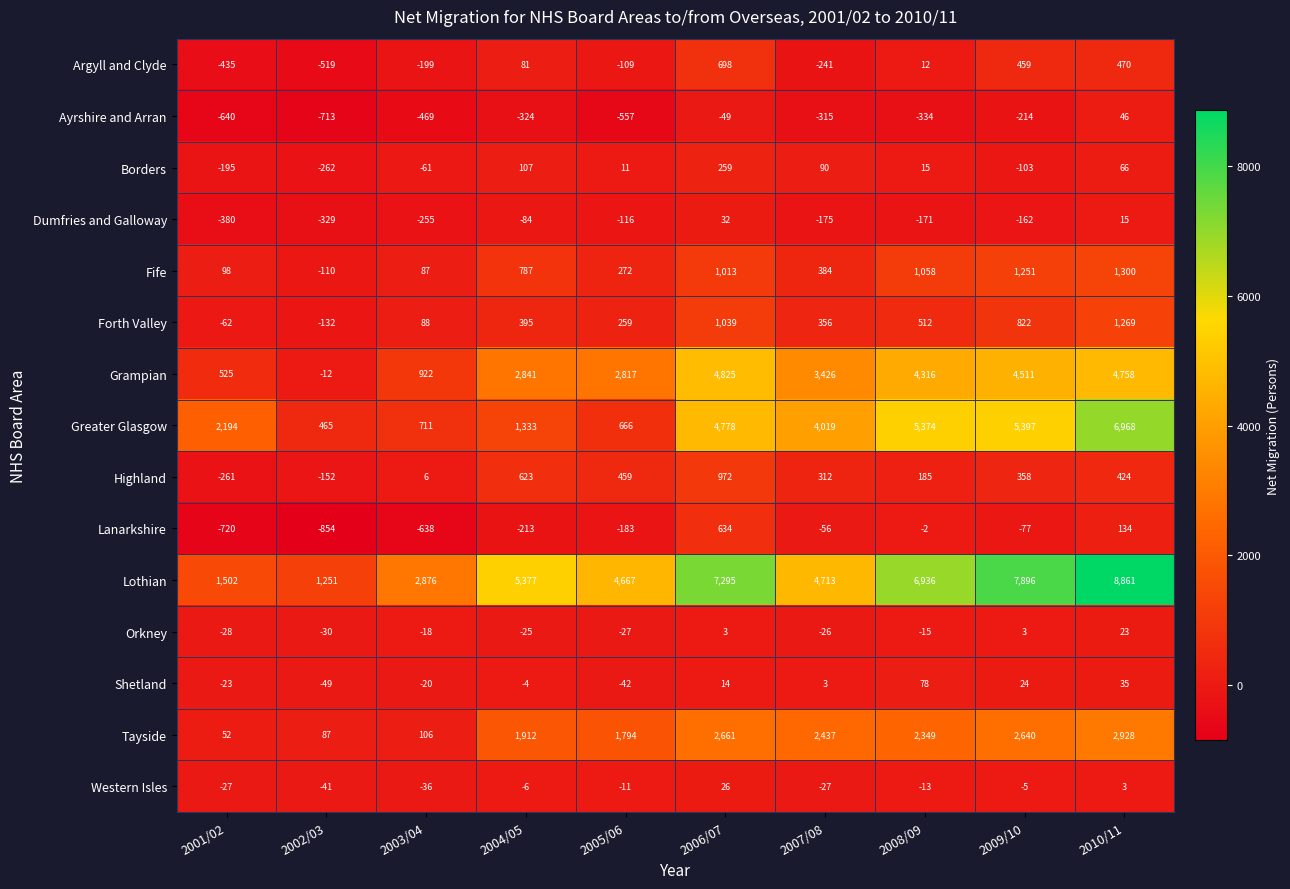

What is the spread (max minus min) of values at 2001/02?

2914